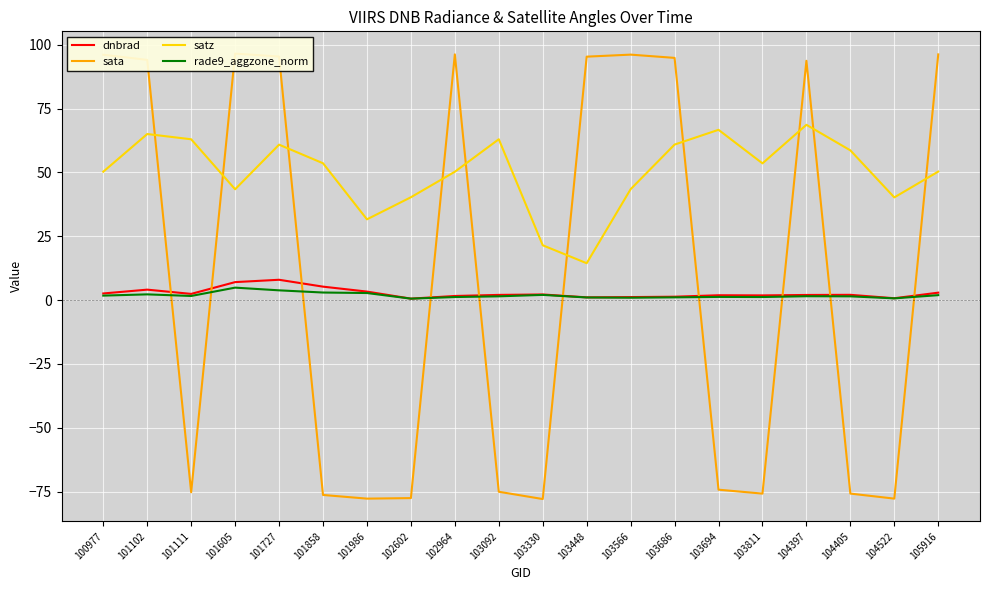

How many values in the sata series exceed 93?

10